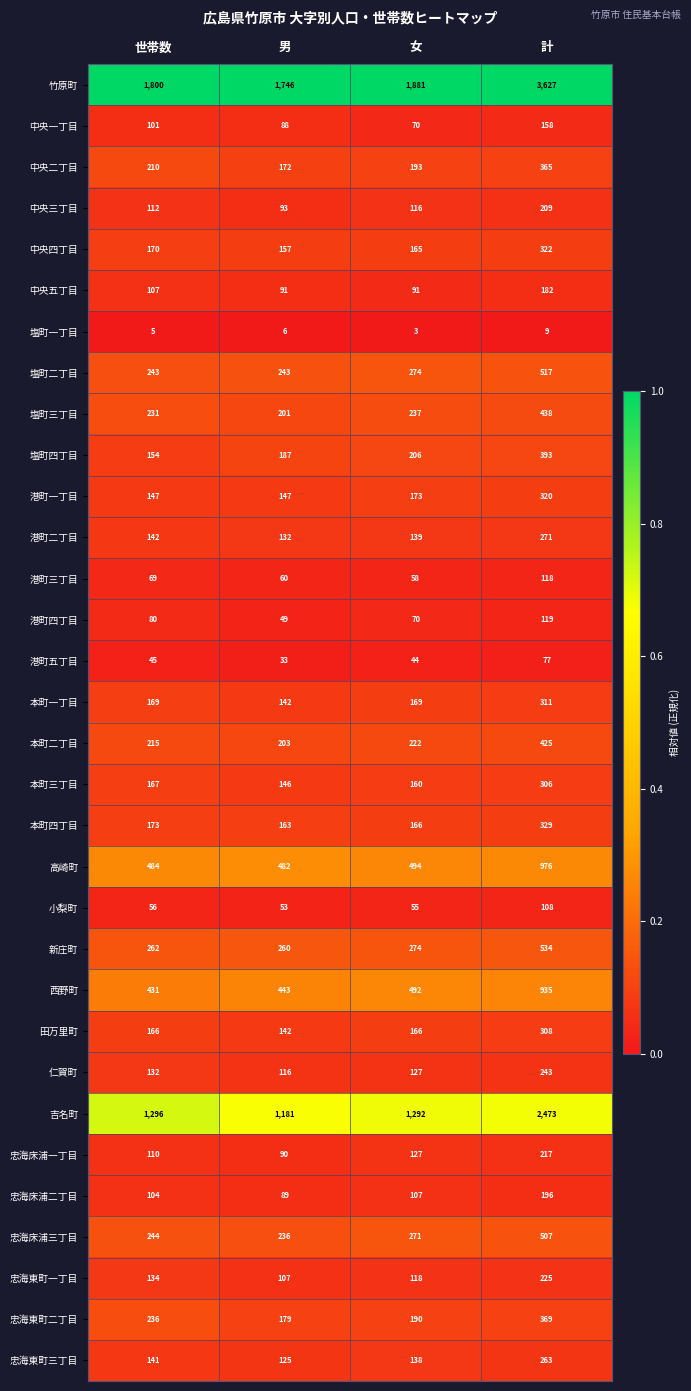

What is the sum of the 高崎町 values at 計 and 世帯数?

1460